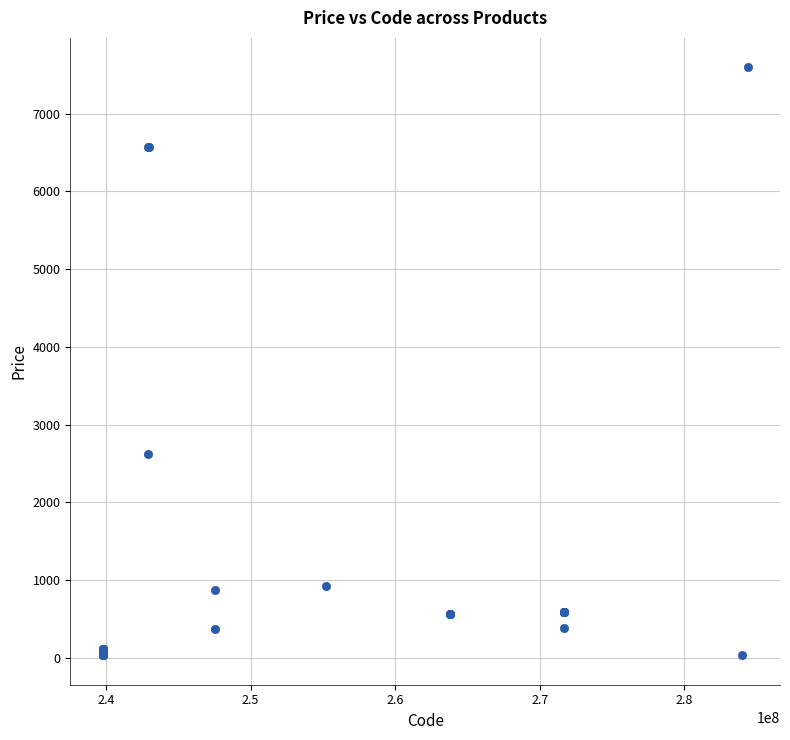

What Y value in the scatter plot is closest to 3814?

2627.5